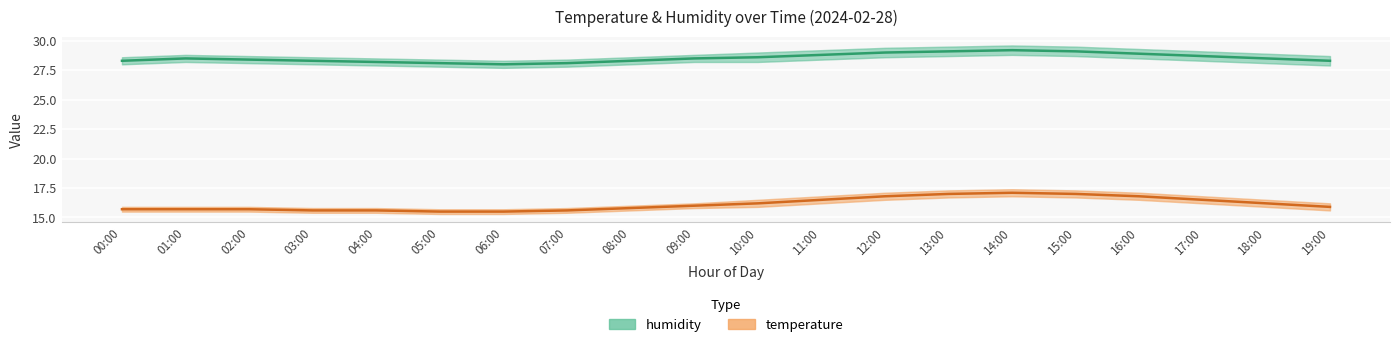

Which series has the largest total across all categories?

humidity